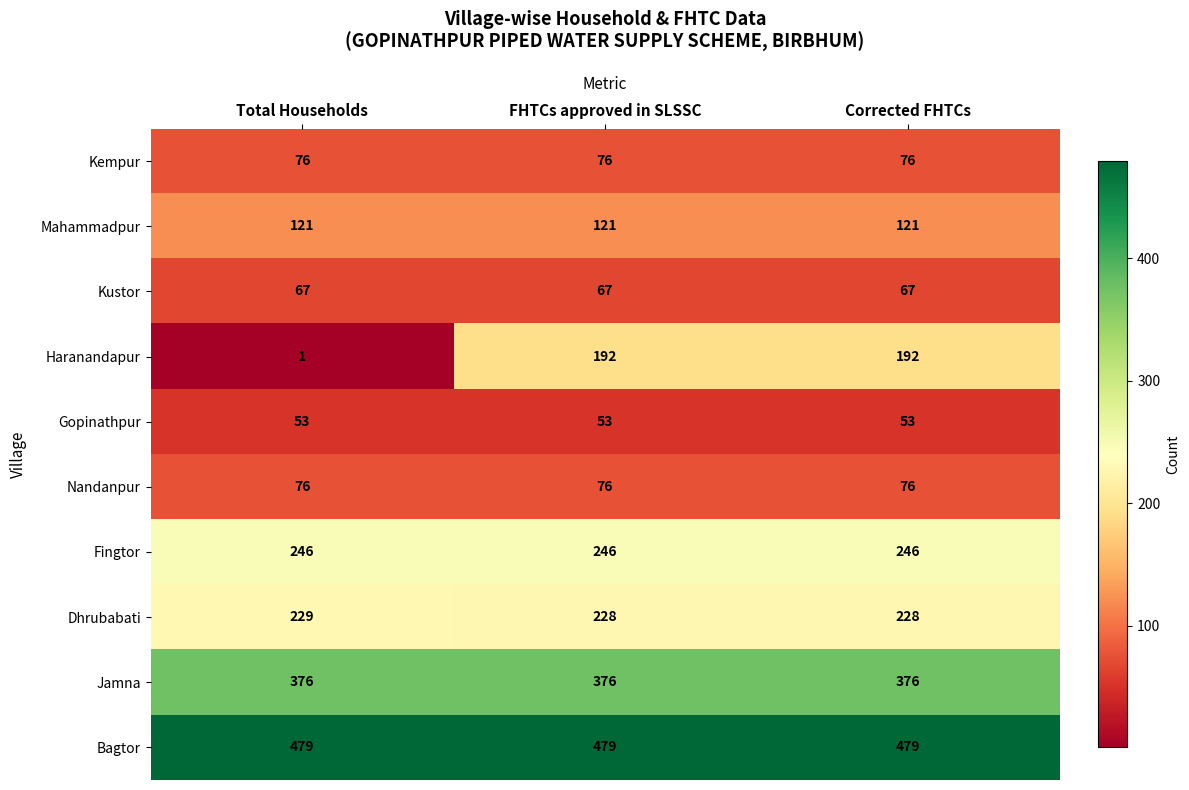

What is the spread (max minus min) of values at FHTCs approved in SLSSC?

426